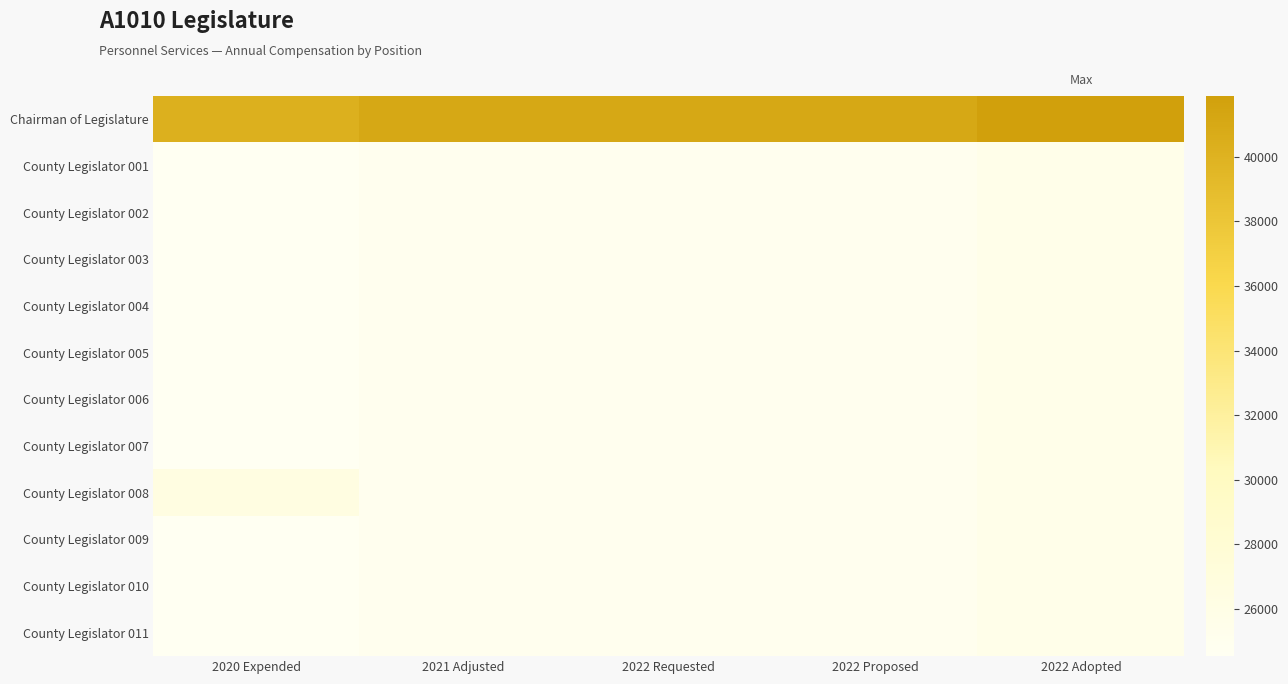

Count the number of categories in the chart.

5